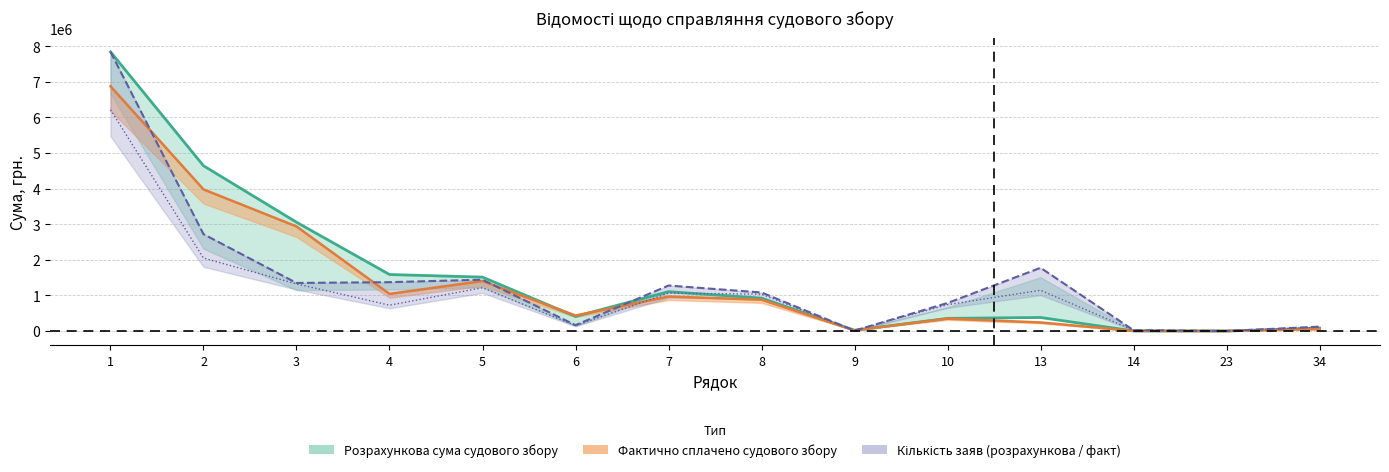

Rank the categories by Кількість заяв value from highest to lowest.

1, 2, 13, 5, 4, 3, 7, 8, 10, 6, 34, 14, 9, 23